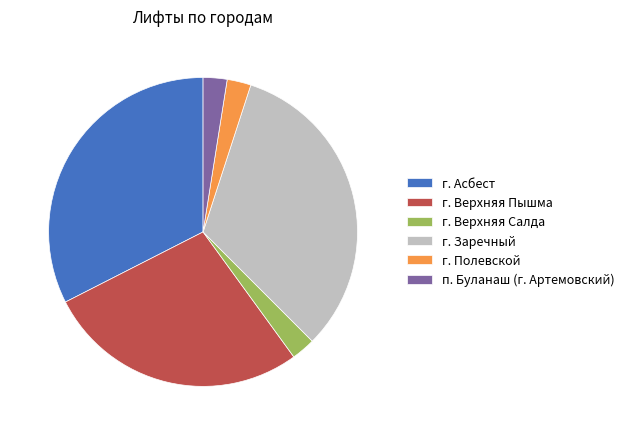

Approximately how many times larger is the value at п. Буланаш (г. Артемовский) compared to г. Полевской?

1.0